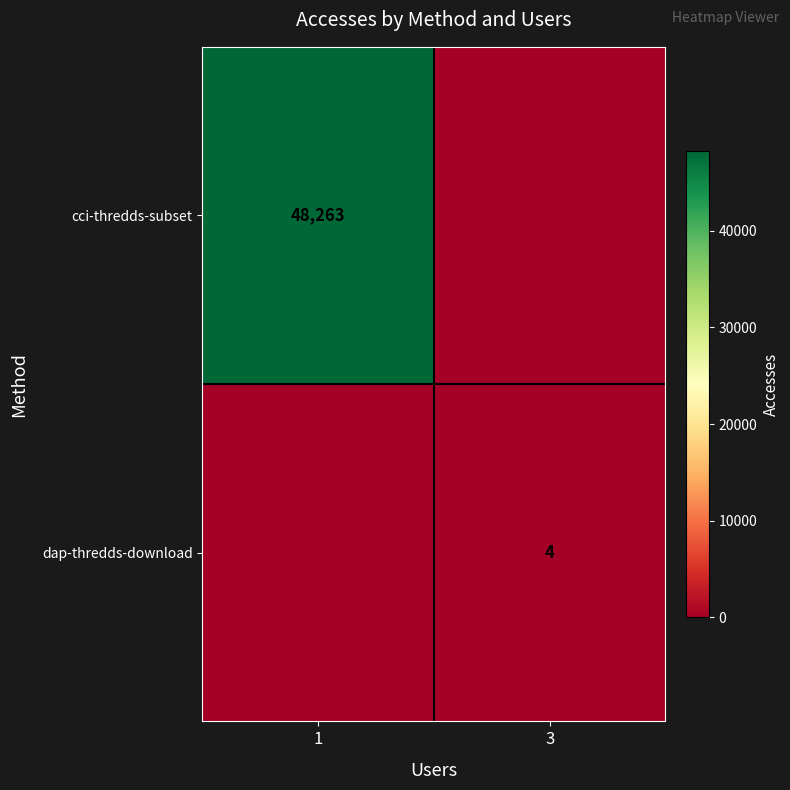

True or false: dap-thredds-download has a value of 4 at 3.

True